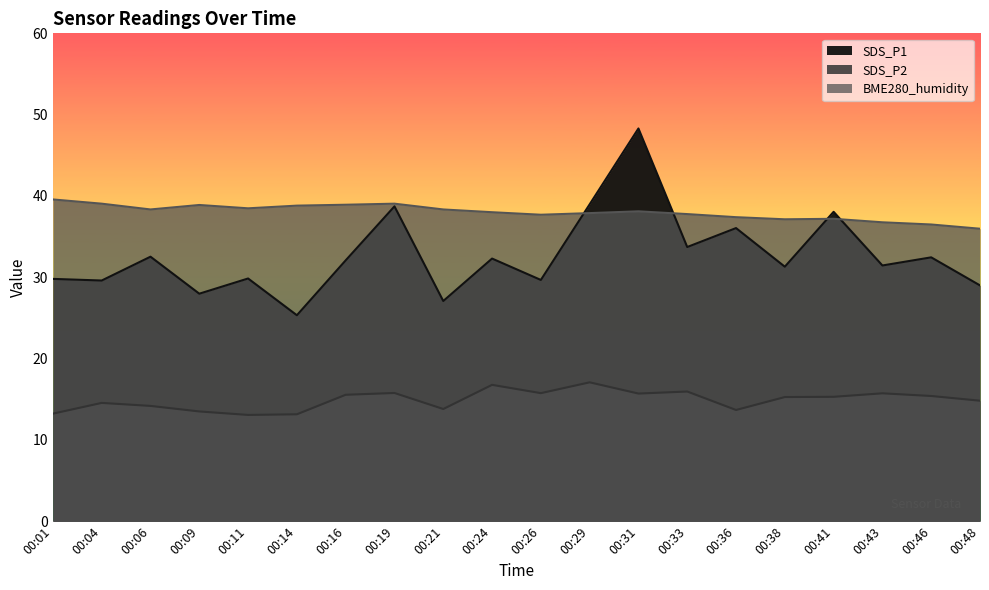

What is the total value across all series at 00:29?

93.9